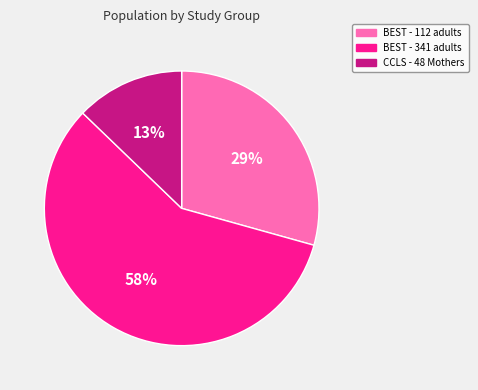

To the nearest percent, what percentage of the pie is BEST - 112 adults?

29%